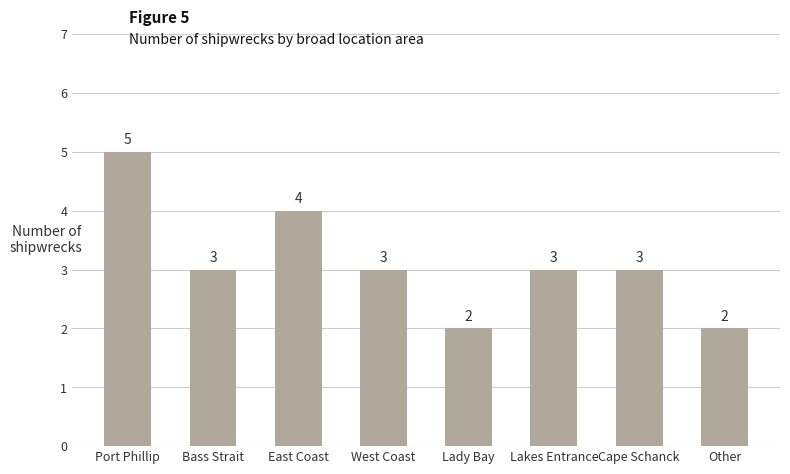

What is the label of the 4th bar from the right?

Lady Bay